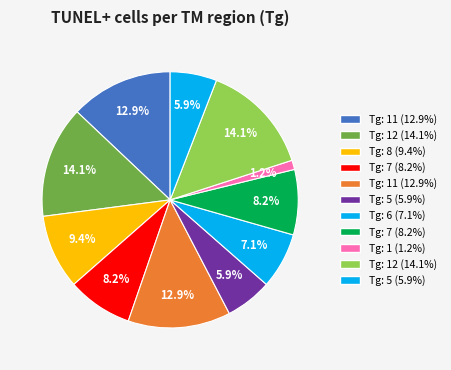

Is there a majority slice in this chart?

No